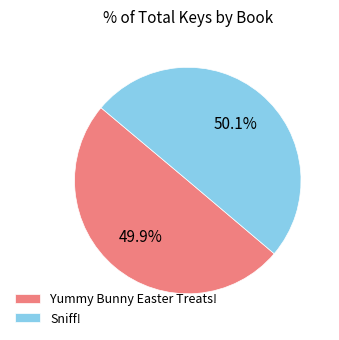

Count the number of slices in the pie.

2